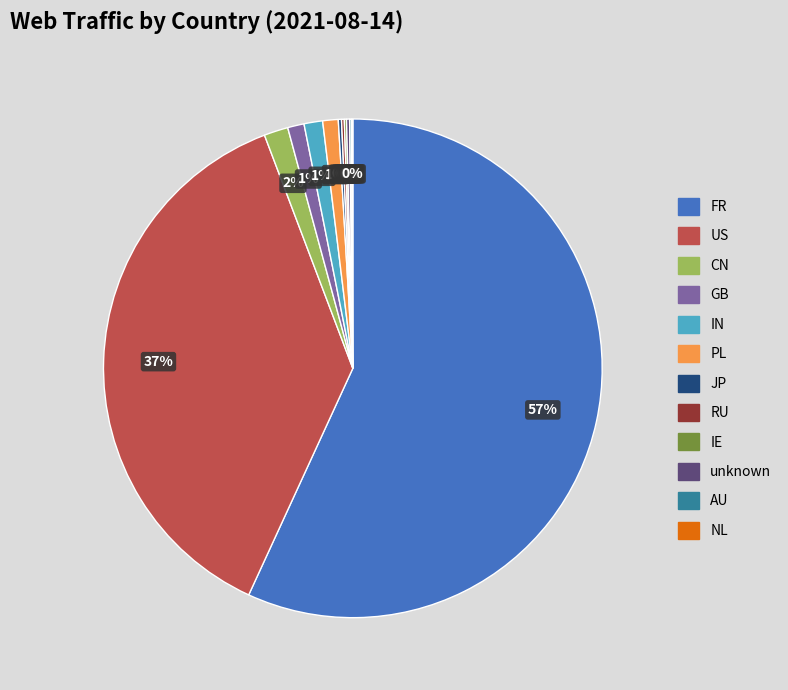

Does US account for over 50% of the chart?

No